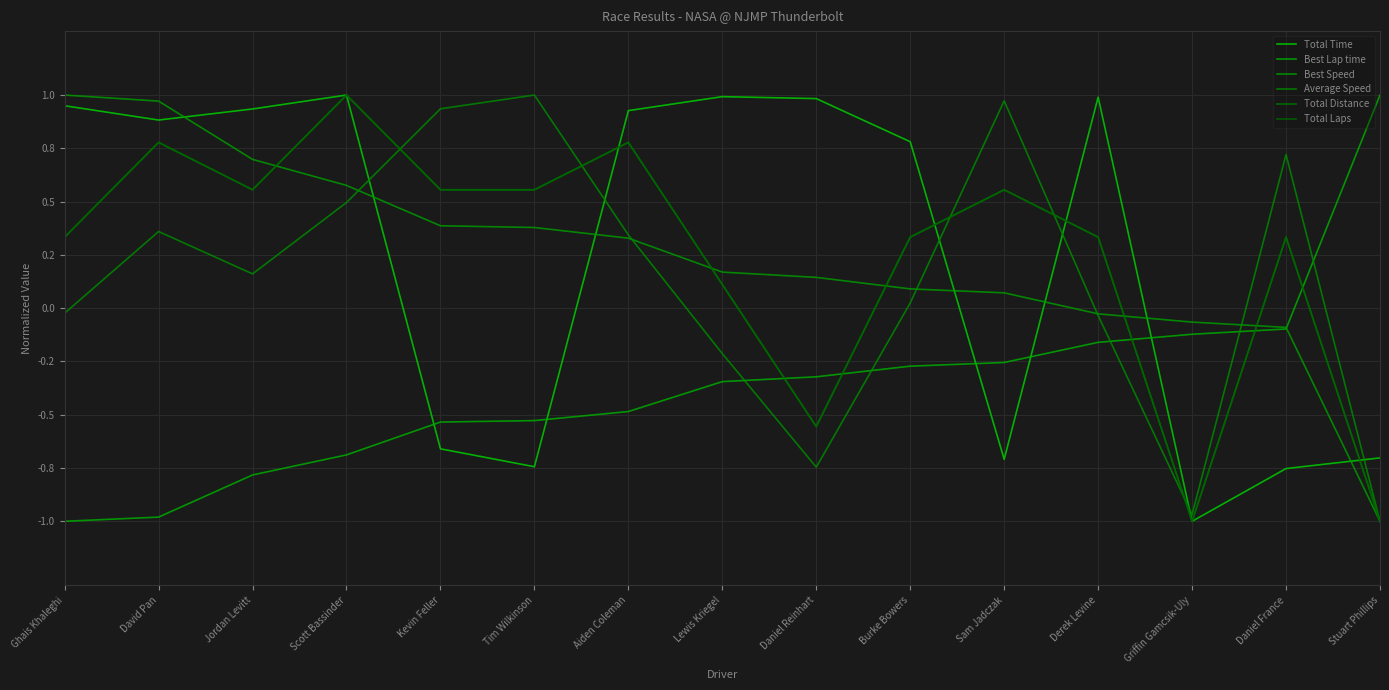

What is the label of the 4th point from the right?

Derek Levine